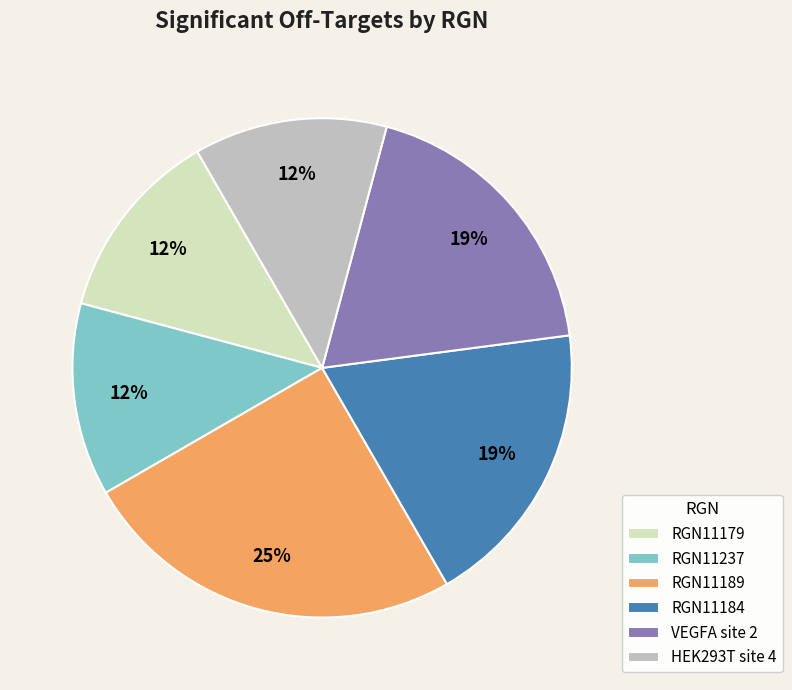

Count the number of slices in the pie.

6